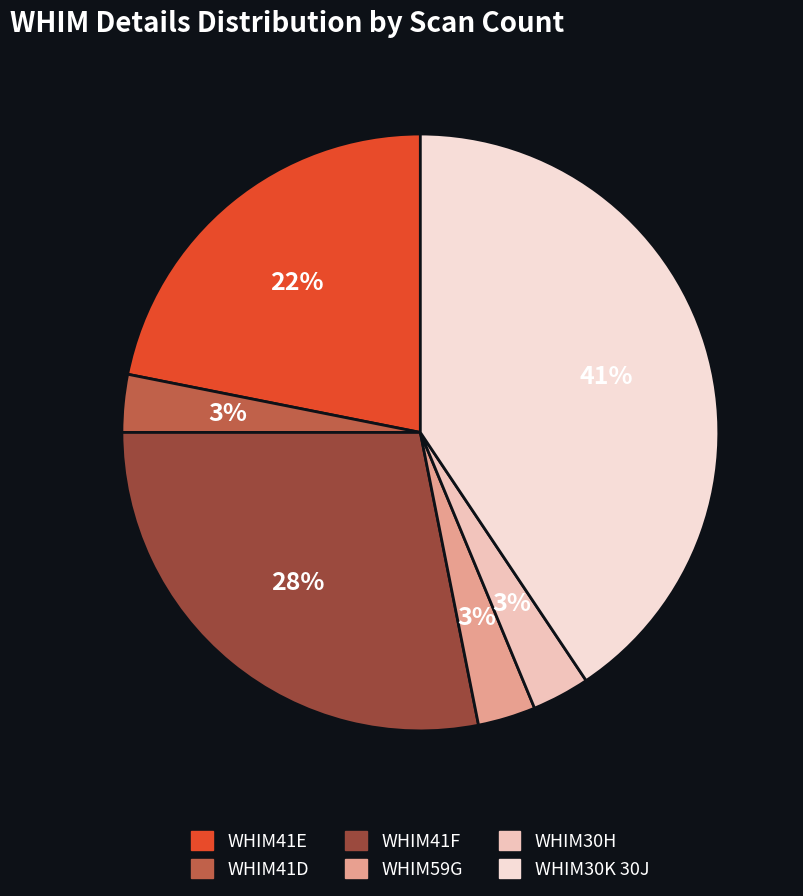

How many segments does this pie chart have?

6